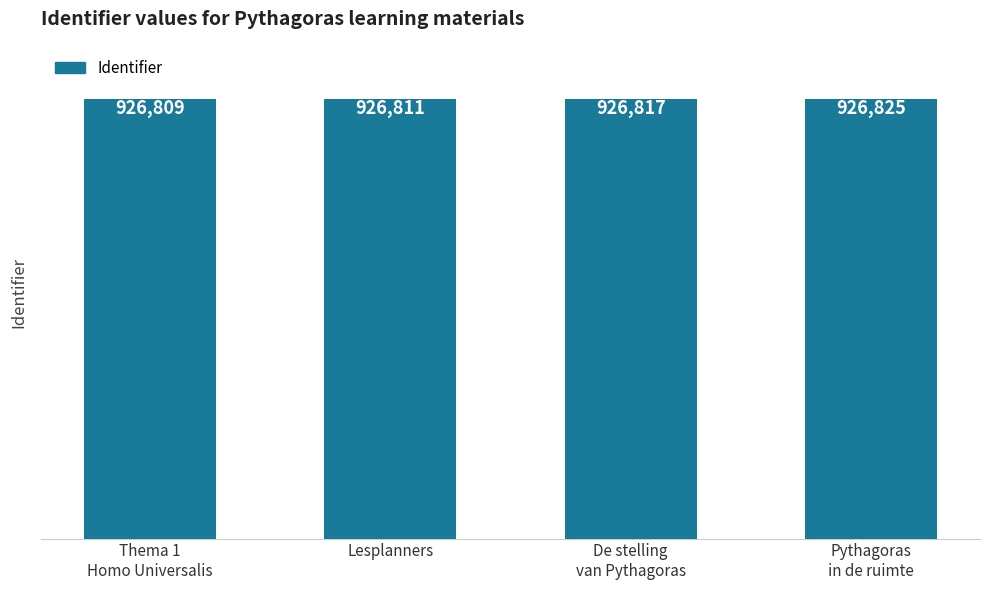

What position from the right is Lesplanners?

3